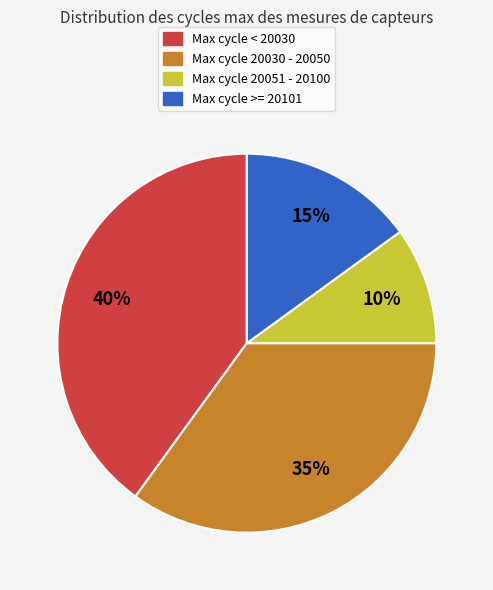

Does Max cycle < 20030 account for over 50% of the chart?

No